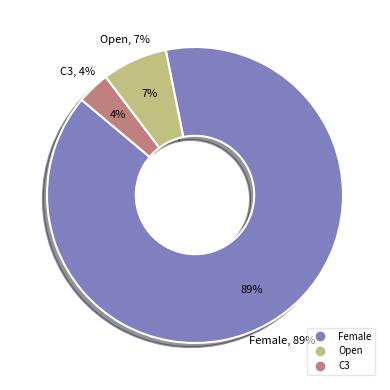

What portion of the pie excludes C3?

96.4%